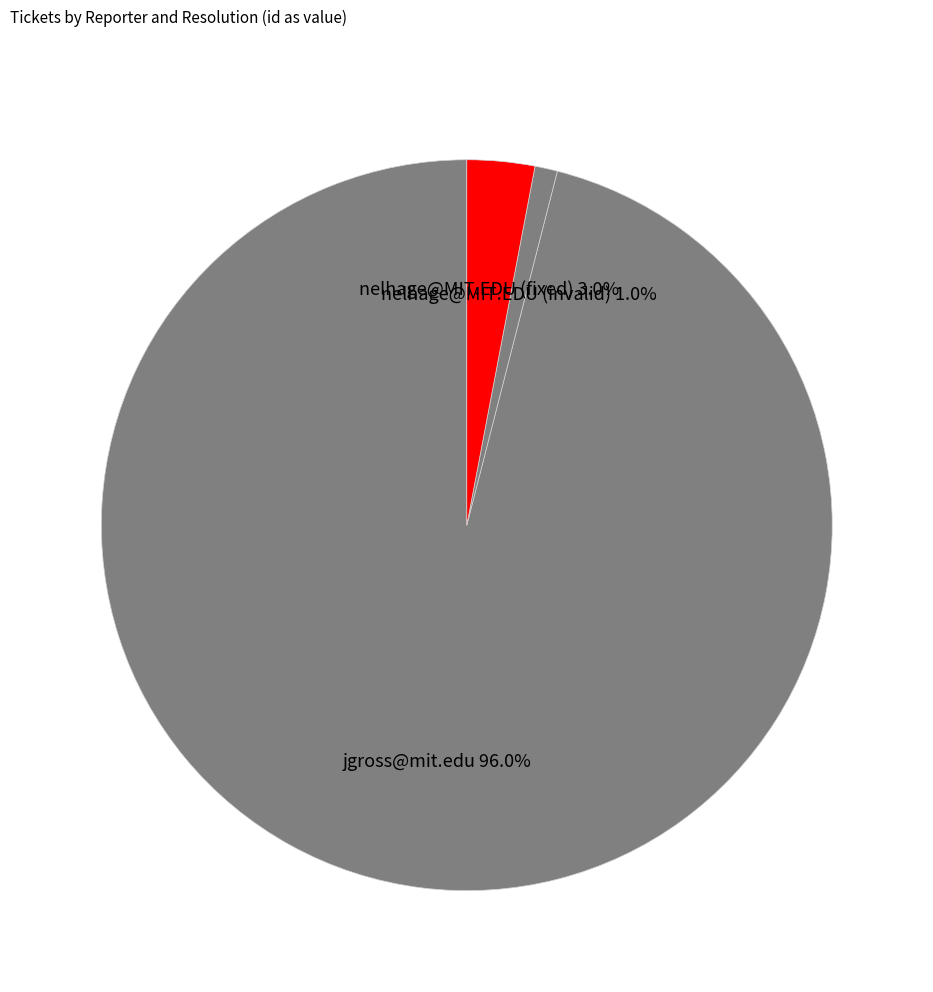

How many slices are in this pie chart?

3